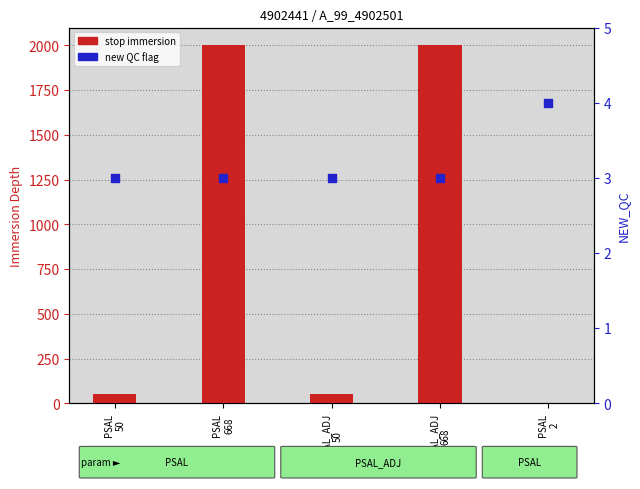

At which category is the sum across all series the highest?

PSAL
668